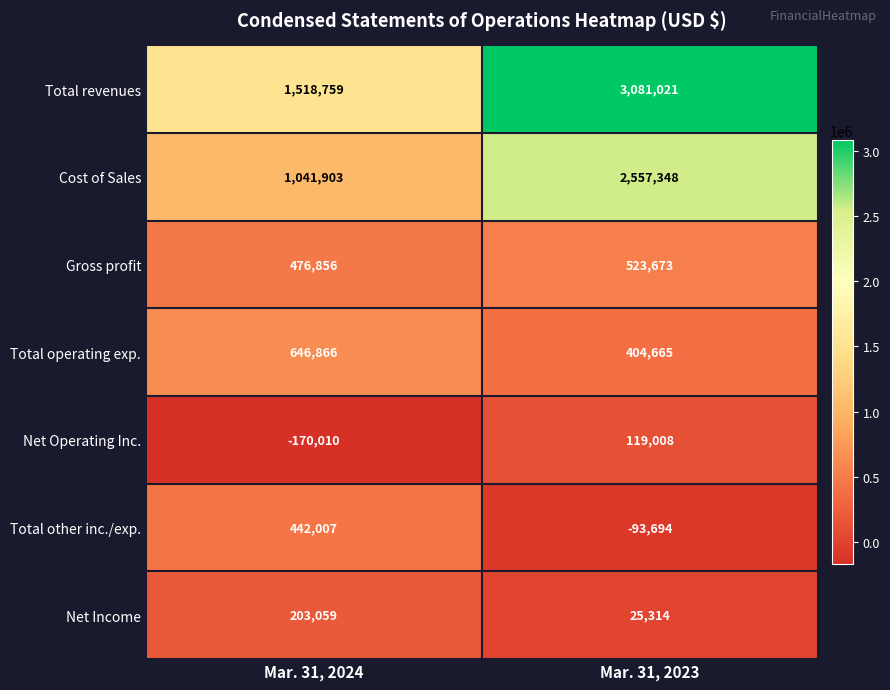

What is the sum of the Gross profit values at Mar. 31, 2024 and Mar. 31, 2023?

1000529